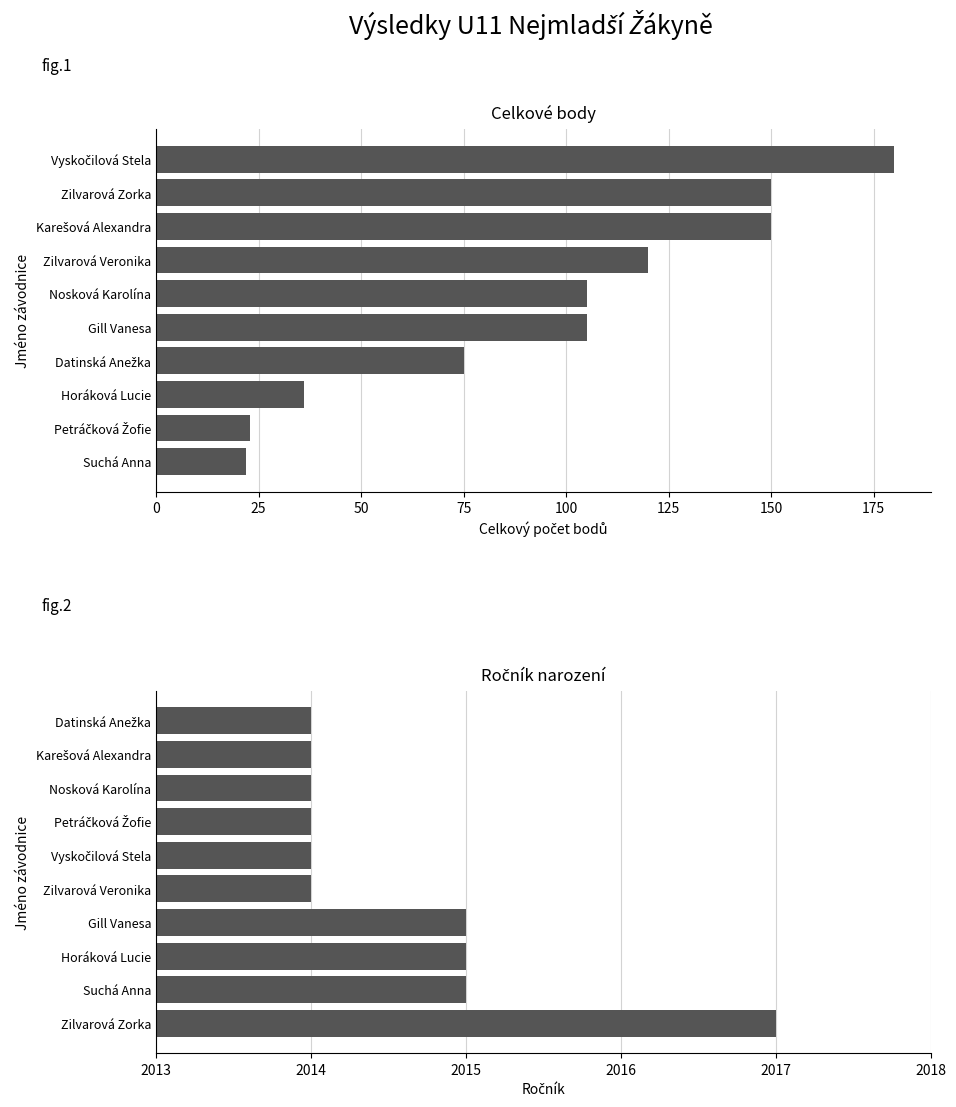

How many distinct data groups are displayed?

2